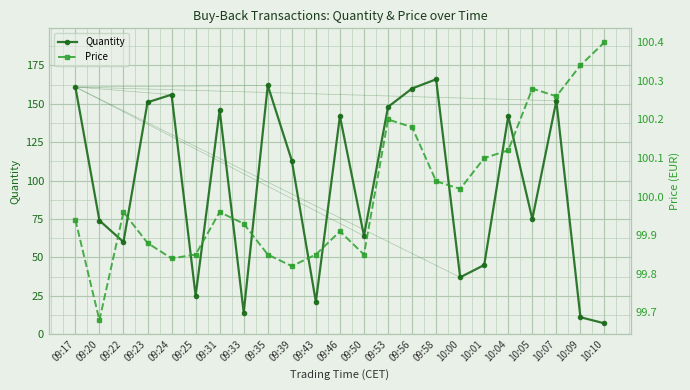

How many series are shown in this chart?

2